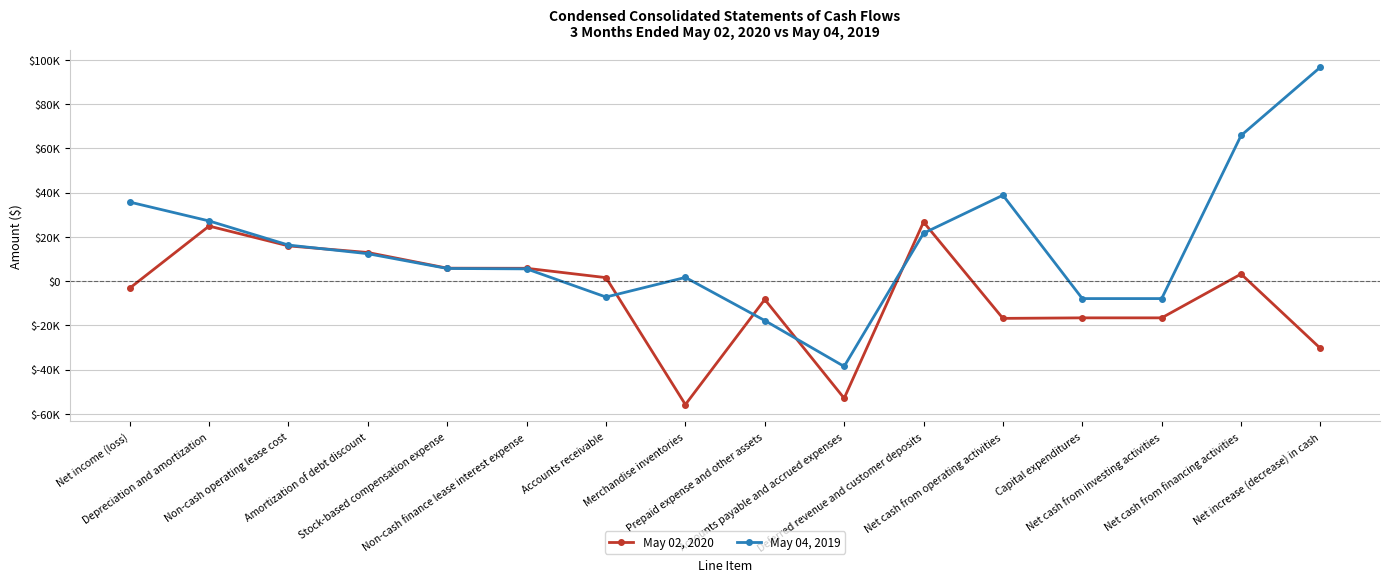

What is the sum of all May 02, 2020 values?

-104227